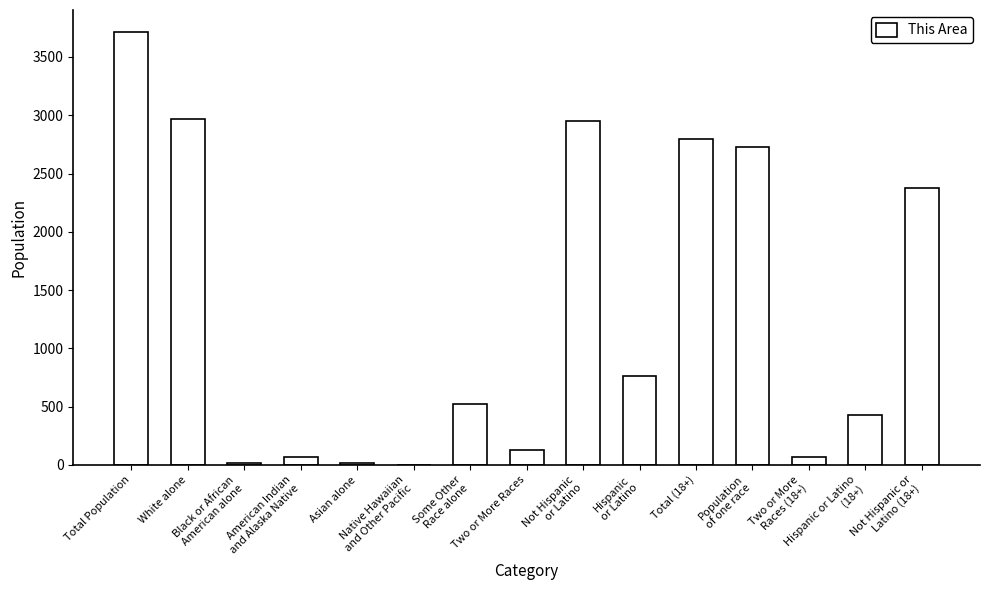

What is the greatest value displayed?

3717